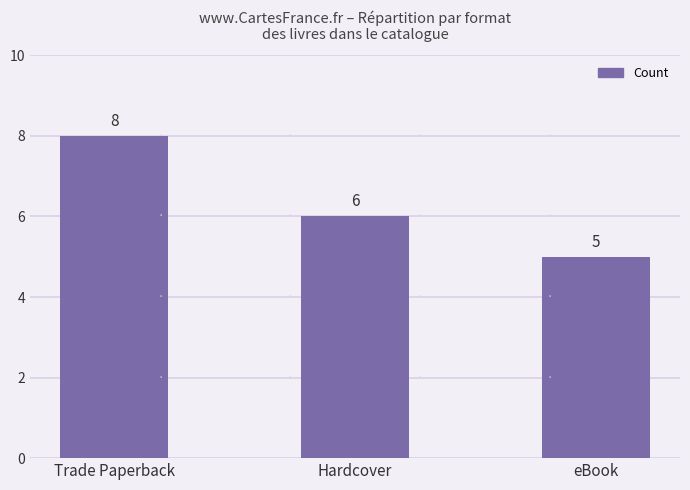

Which category has the highest value across all series?

Trade Paperback